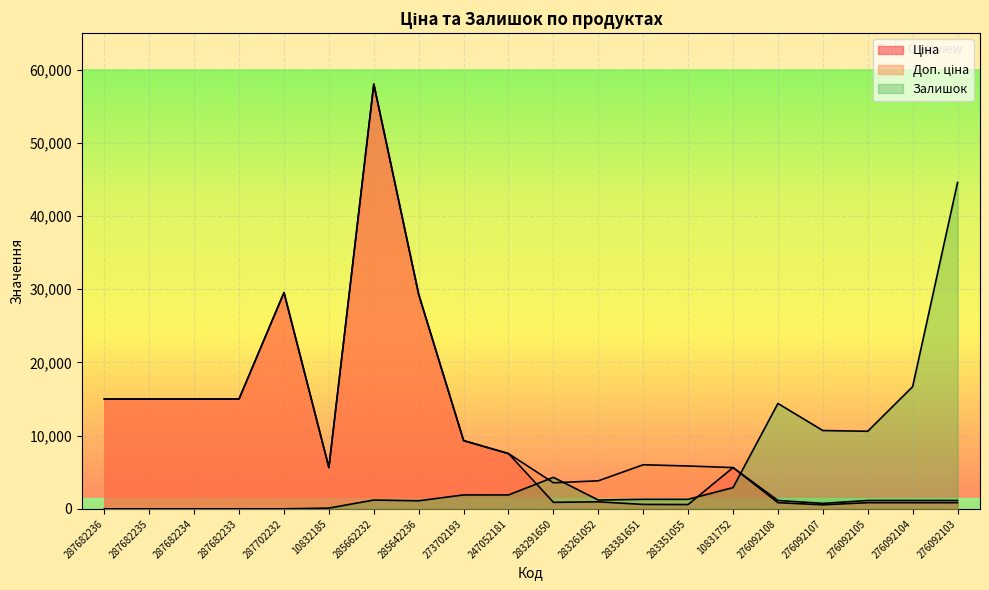

Which series has the largest total across all categories?

Доп. ціна